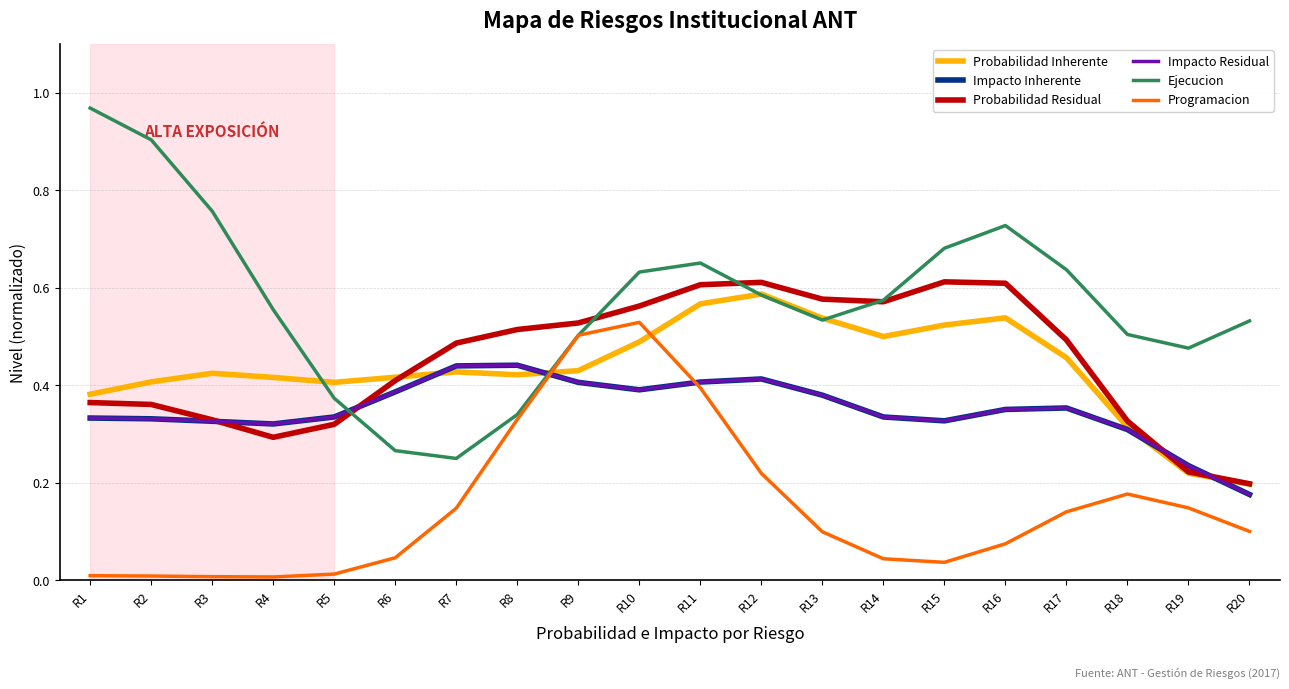

Between R9 and R19, which is larger?

R9